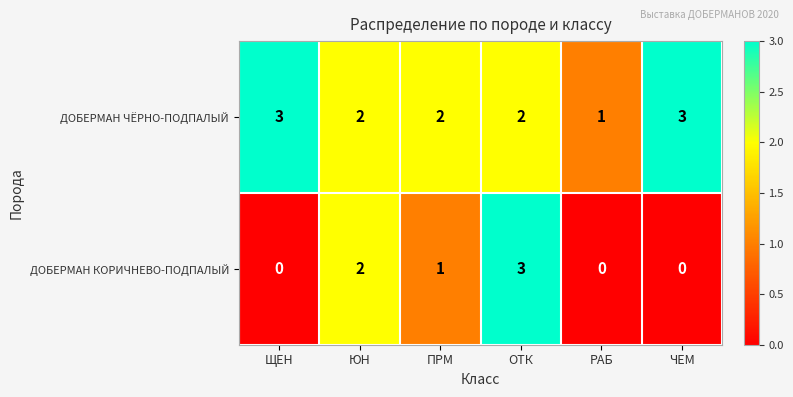

Rank the series by their average value, from lowest to highest.

ДОБЕРМАН КОРИЧНЕВО-ПОДПАЛЫЙ, ДОБЕРМАН ЧЁРНО-ПОДПАЛЫЙ